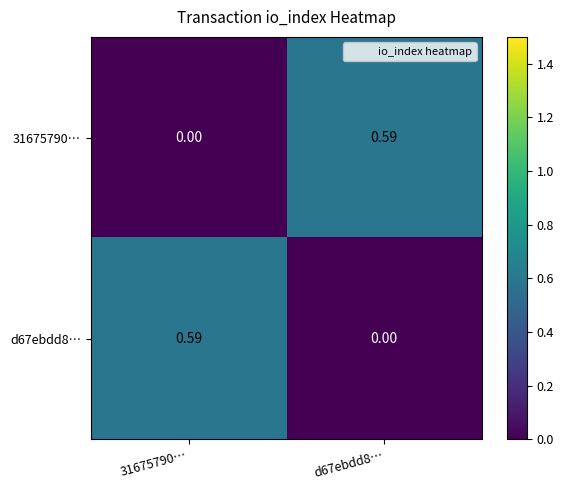

Between d67ebdd8… and 31675790…, which is larger?

d67ebdd8…